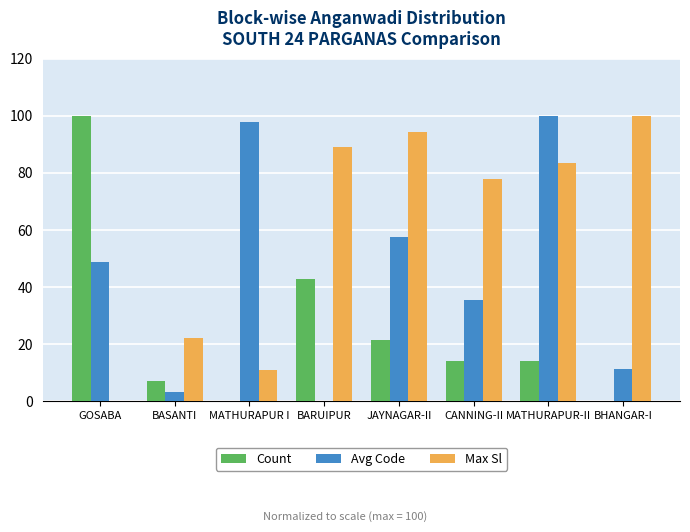

True or false: Max Sl has a value of 142.6 at BHANGAR-I.

False